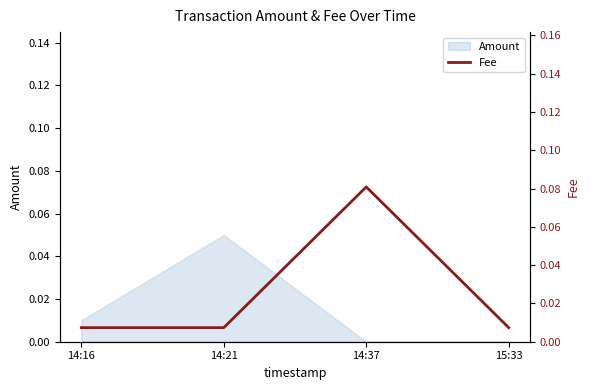

Which has a higher value, 14:16 or 15:33?

14:16